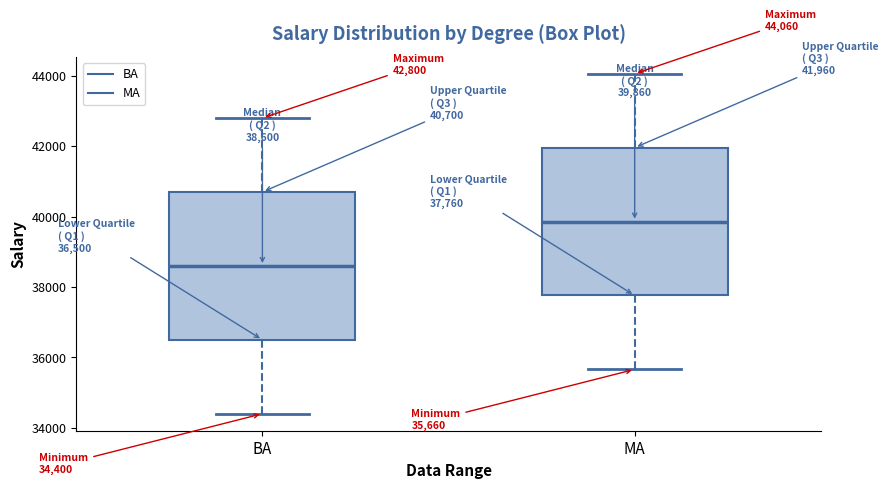

Which box has the lowest median line?

BA